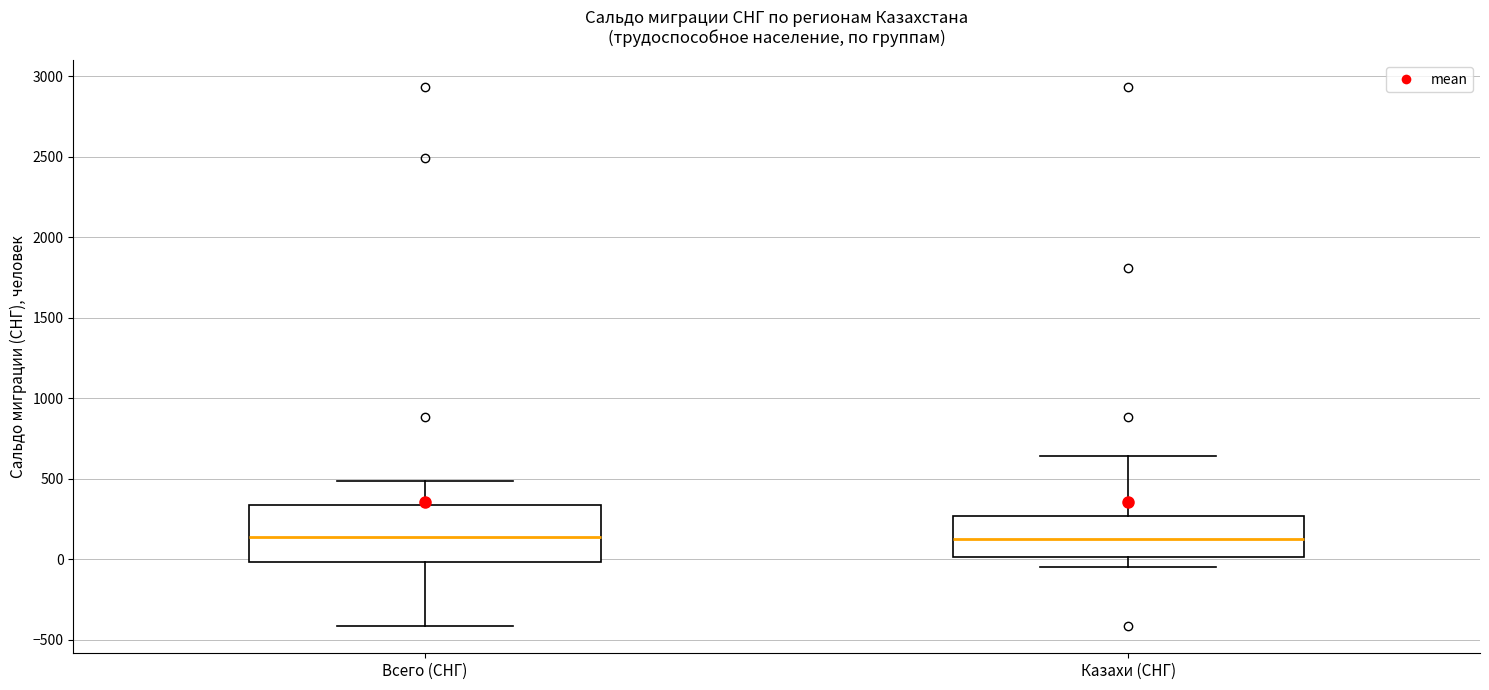

Where is the upper edge of the box for Всего (СНГ) on the y-axis? The values are not printed on the chart, so give them approximately, as read against the axis.

350